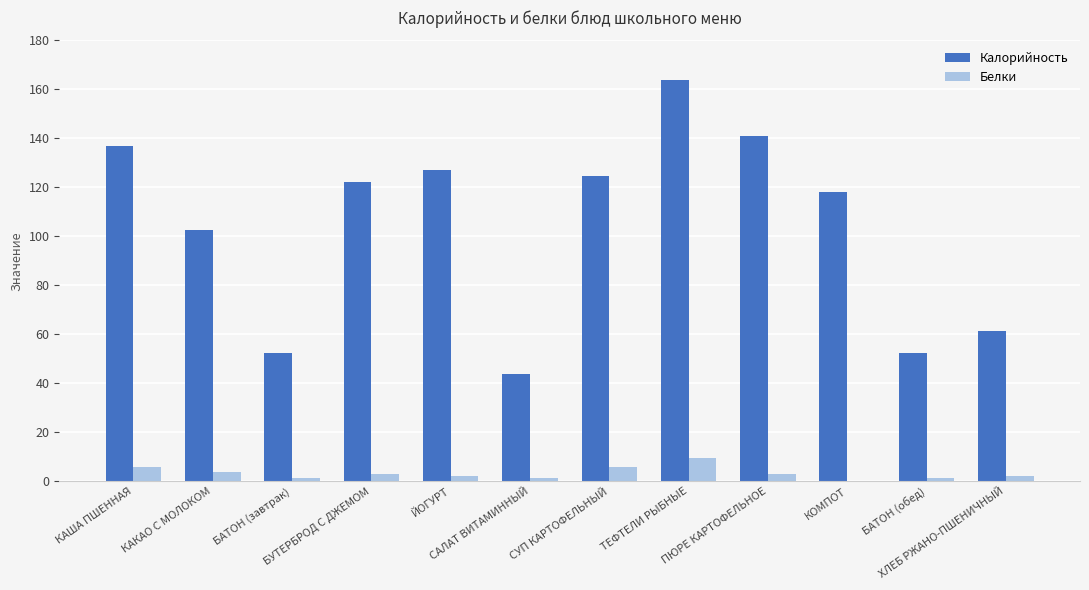

What is the maximum value for Калорийность?

164.0